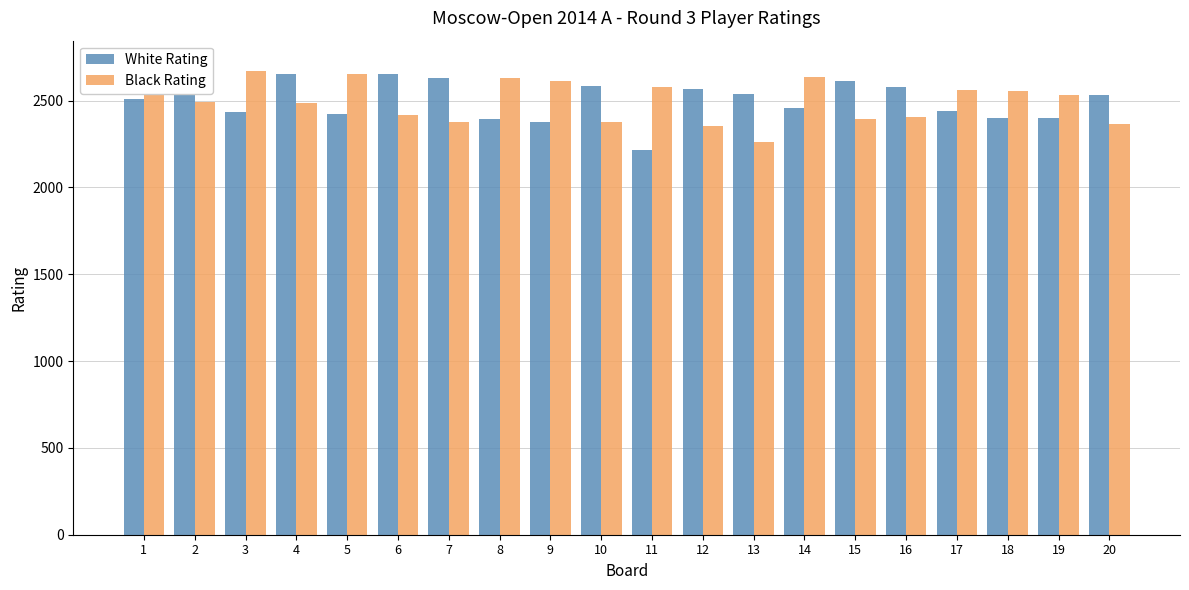

Between 2 and 19, which is larger?

2